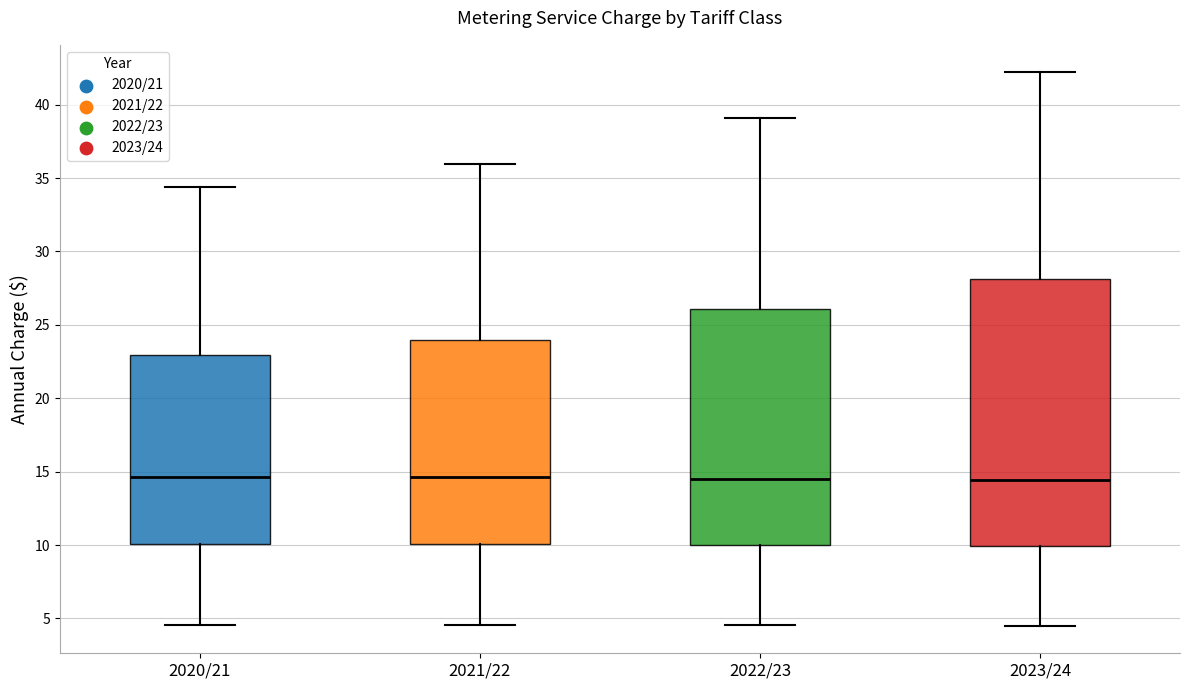

Reading left to right, transcribe this box plot: for each box, give where its median line is, the range the box spans, and where its two whiskers end, as read against the y-axis. The values are not printed on the chart, so give them approximately, as read against the axis.

2020/21: median 14.5, box 10.0 to 23.0, whiskers 4.5 to 34.5
2021/22: median 14.5, box 10.0 to 24.0, whiskers 4.5 to 36.0
2022/23: median 14.5, box 10.0 to 26.0, whiskers 4.5 to 39.0
2023/24: median 14.5, box 10.0 to 28.0, whiskers 4.5 to 42.0